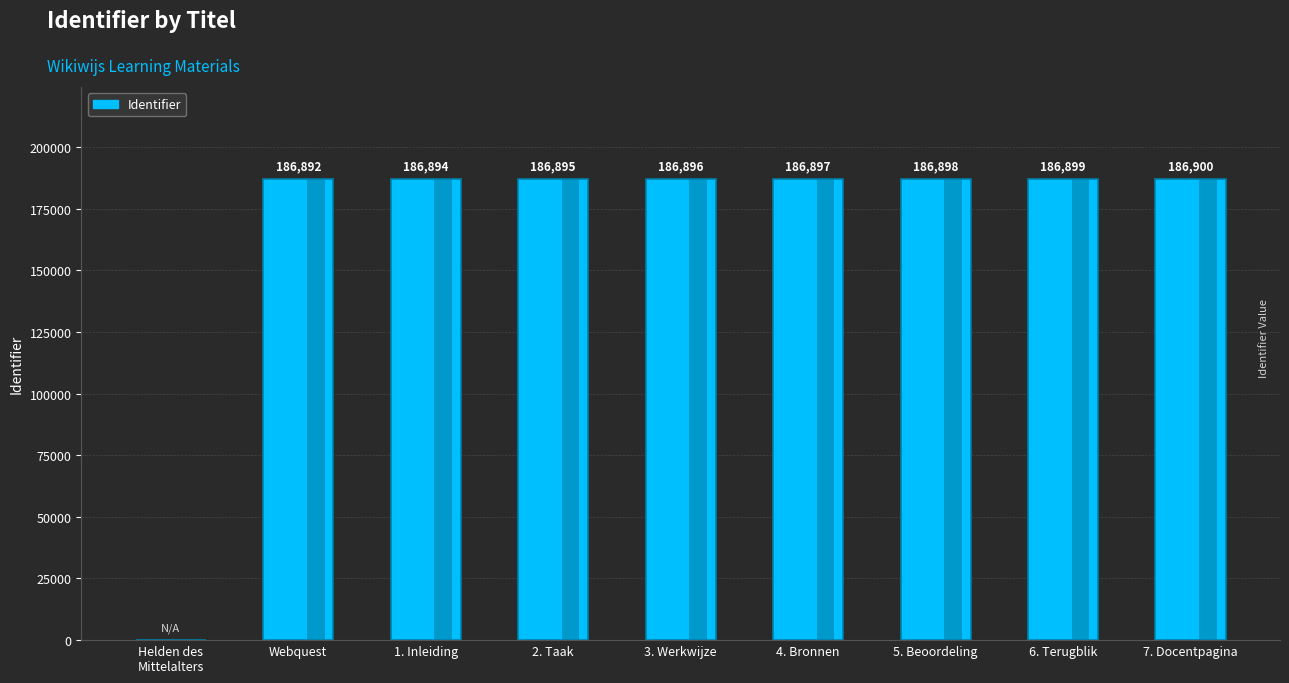

Where does the data first go above 186896?

4. Bronnen